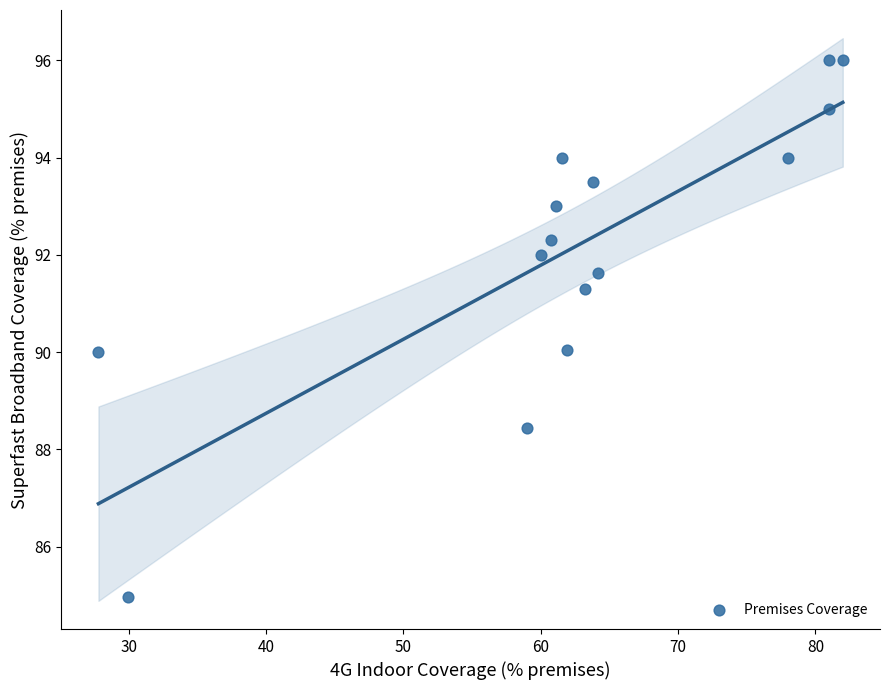

What is the range of X values (max minus min)?

54.2